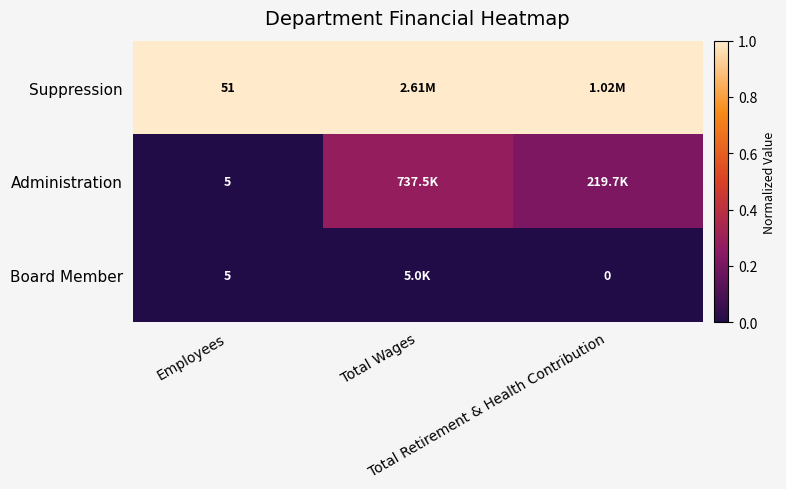

True or false: Administration has a value of 0.3 at Total Wages.

True